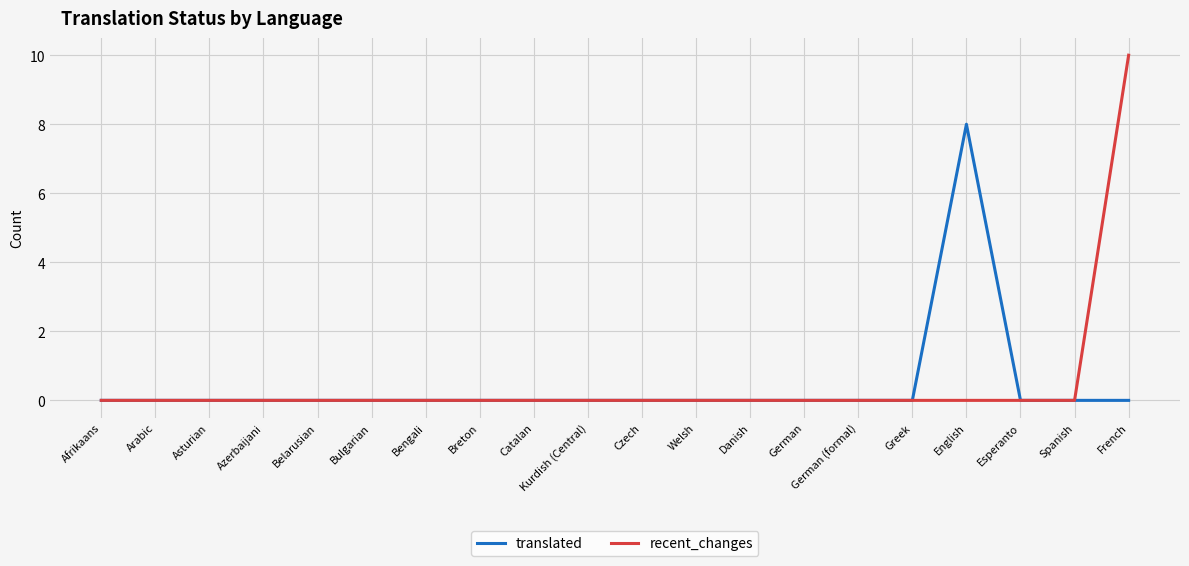

True or false: translated has a value of -5 at Bengali.

False